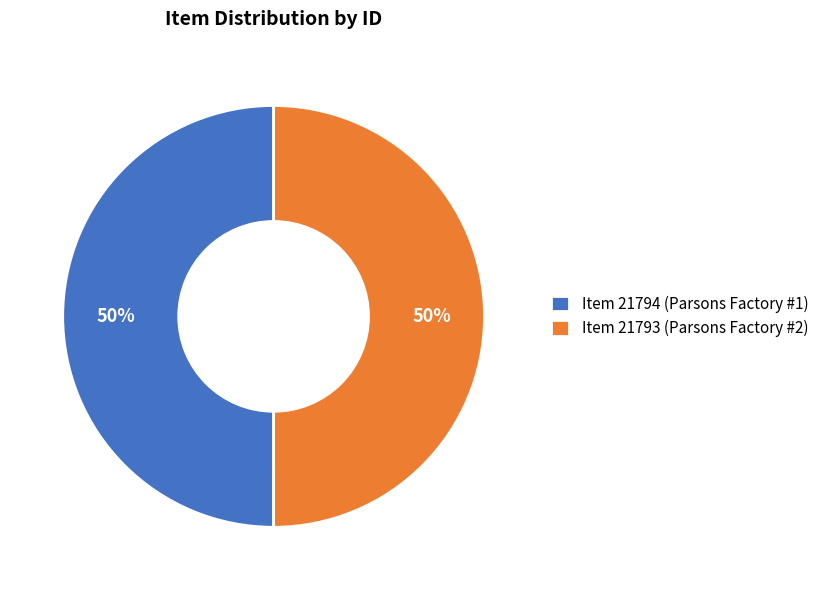

Do Item 21794 (Parsons Factory #1) and Item 21793 (Parsons Factory #2) together represent more than half of the pie?

Yes